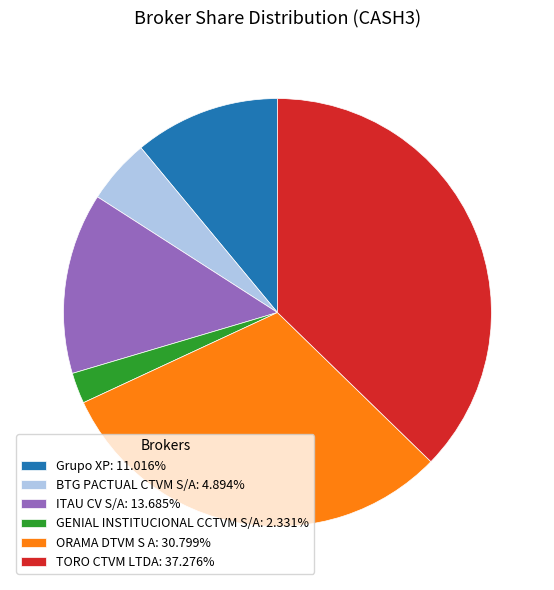

The ITAU CV S/A slice represents 14% of the pie. True or false?

True